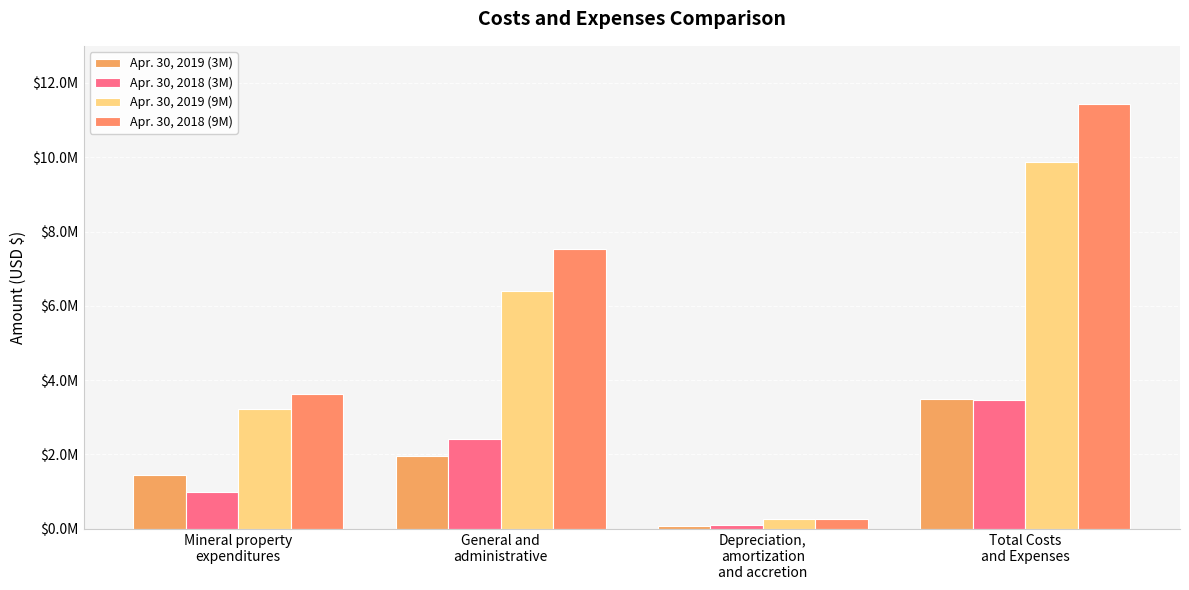

Does the chart contain any negative values?

No